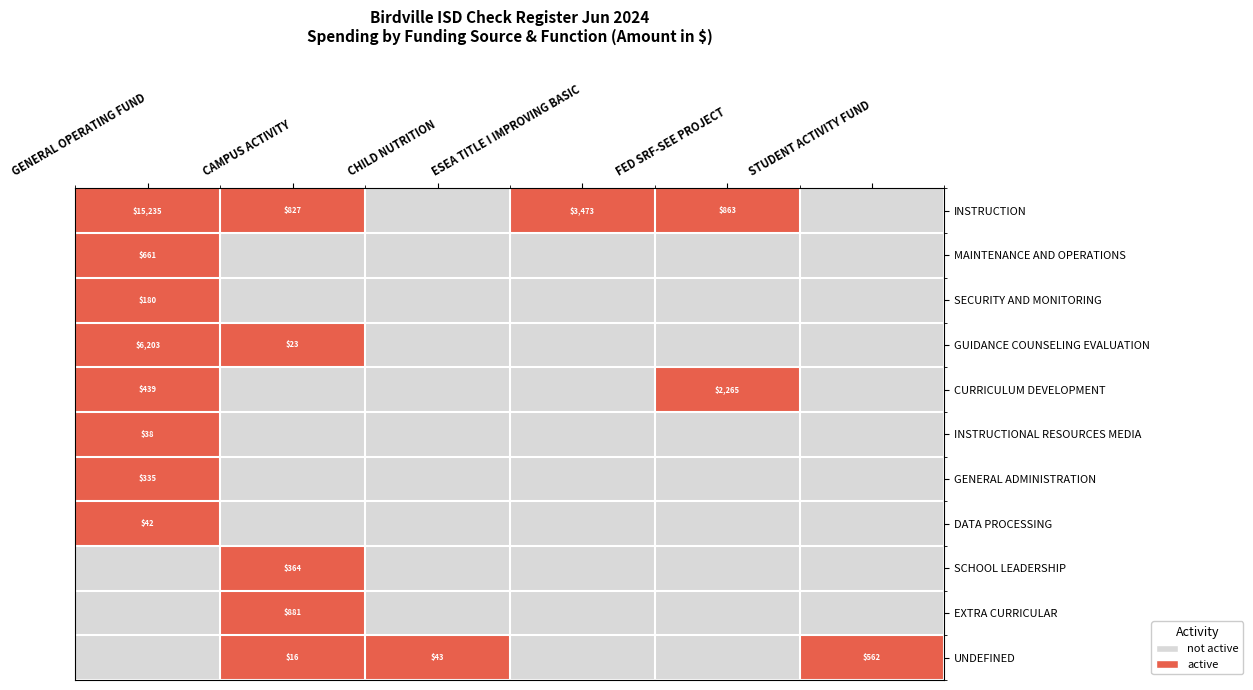

What is the difference between the GUIDANCE COUNSELING EVALUATION values at CAMPUS ACTIVITY and GENERAL OPERATING FUND?

6180